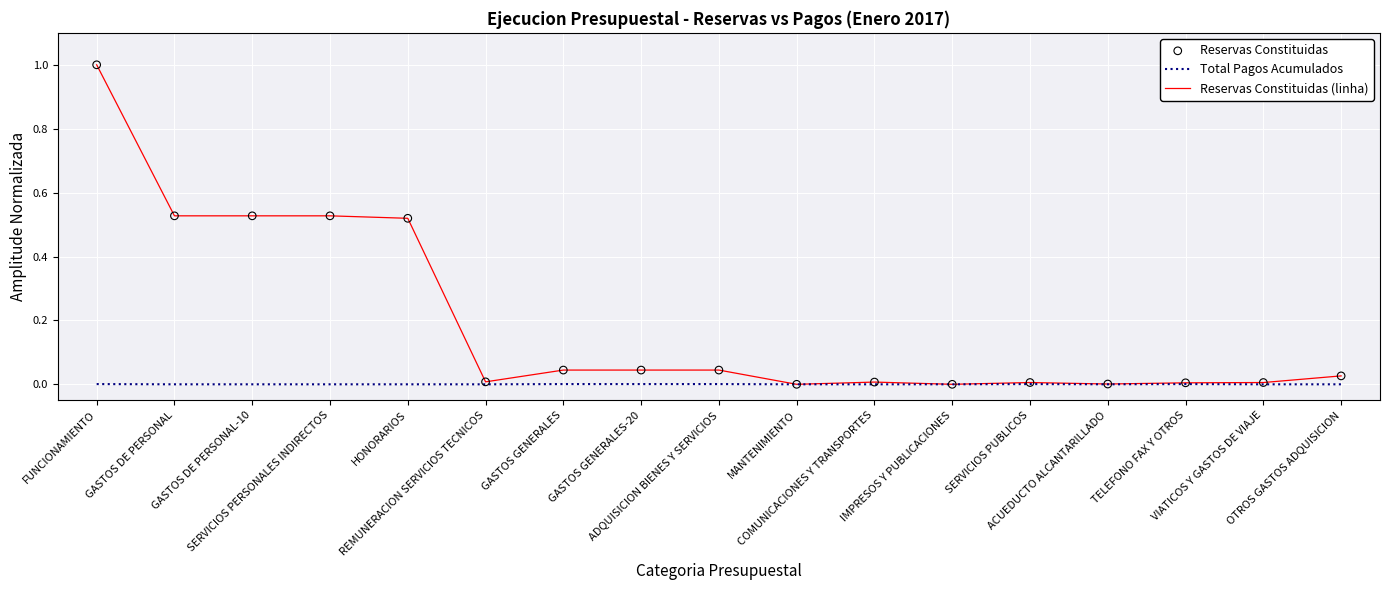

Which series has the widest spread of values?

Reservas Constituidas (linha)